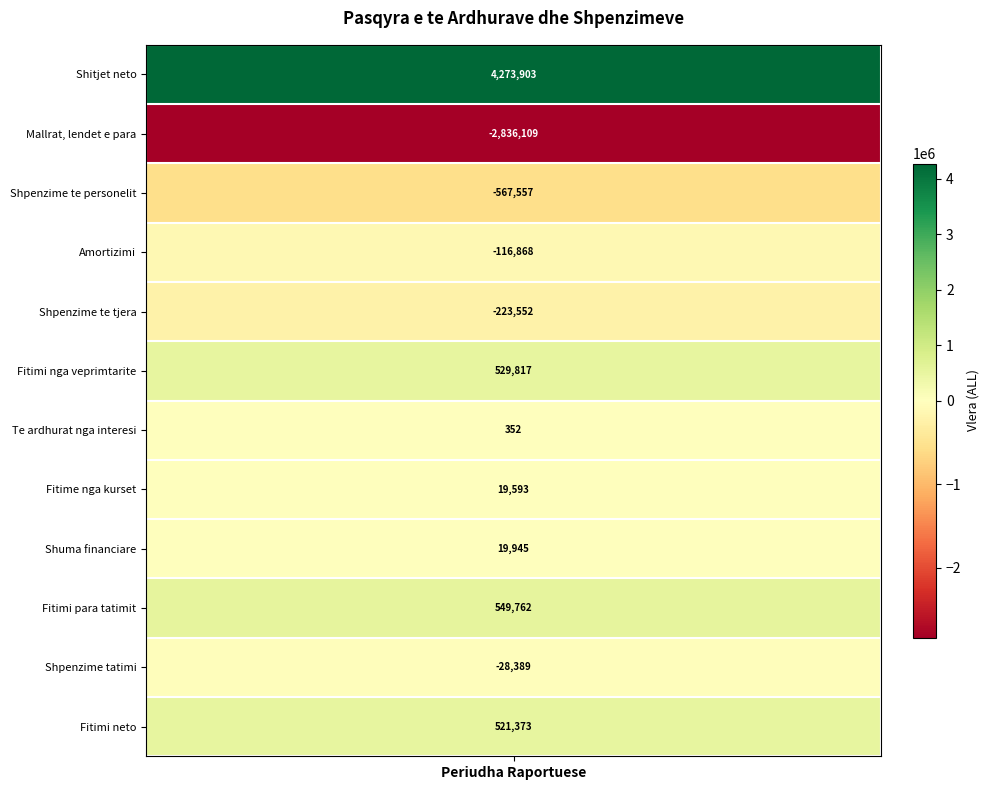

Which series has the widest spread of values?

Shitjet neto